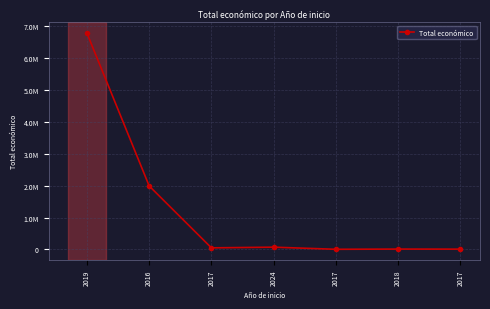

What is the value of the 4th point from the left?

71512